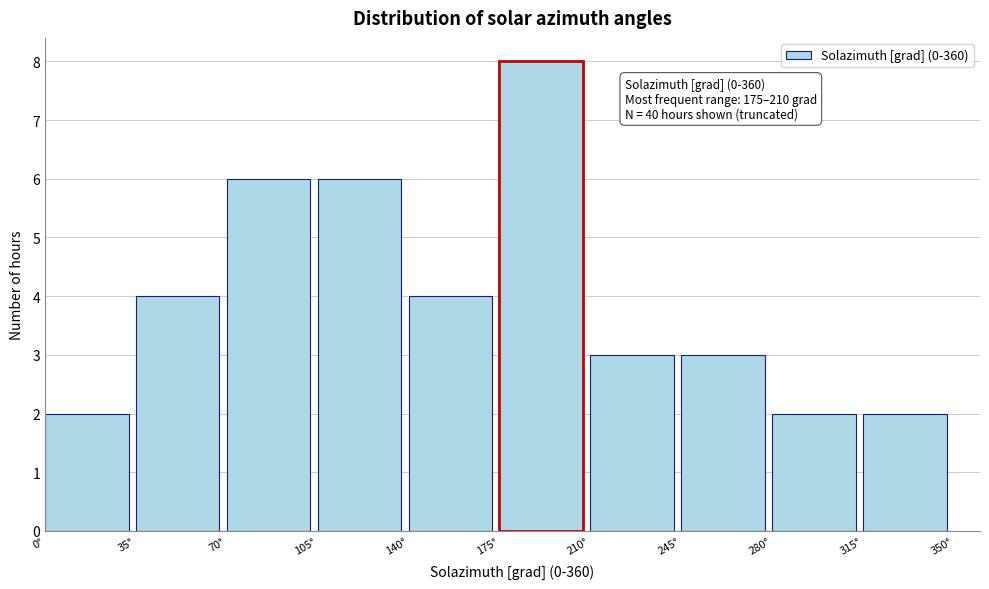

Over which range of the x-axis is the bar tallest?

175 to 210